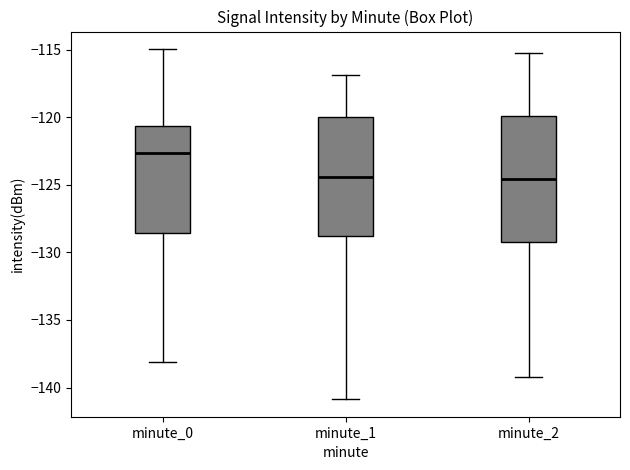

Where does the median line of the box for minute_1 sit on the y-axis? The values are not printed on the chart, so give them approximately, as read against the axis.

-124.5